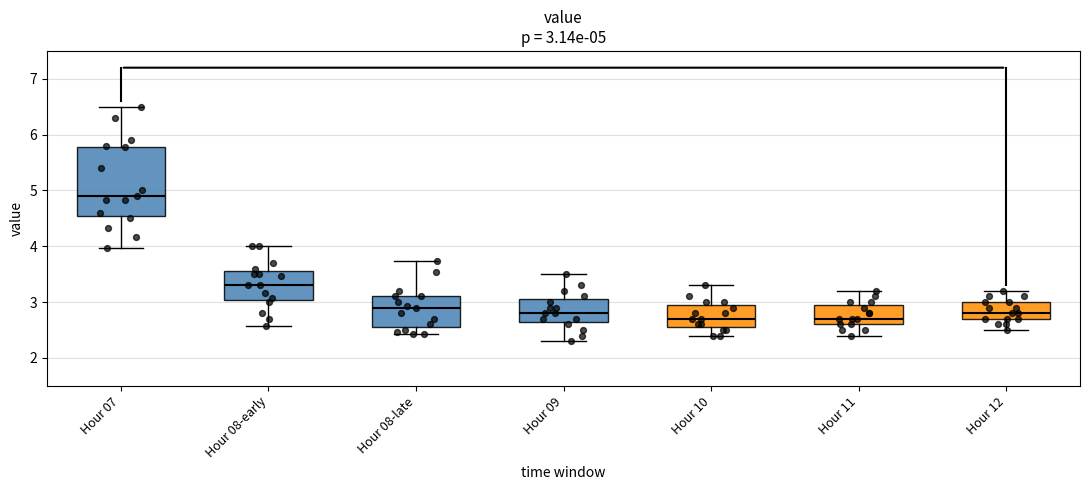

Which box's median line is the highest?

Hour 07